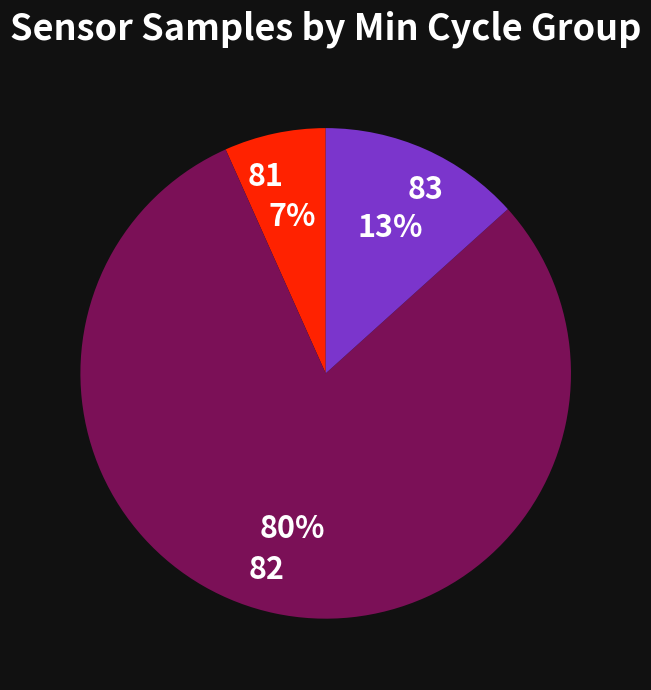

Is 82 the majority of the pie?

Yes